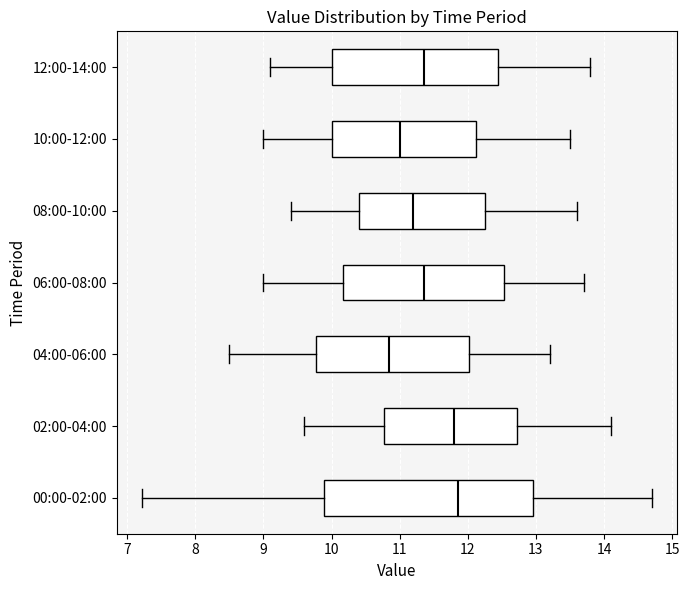

Which box has the furthest to the left median line?

04:00-06:00